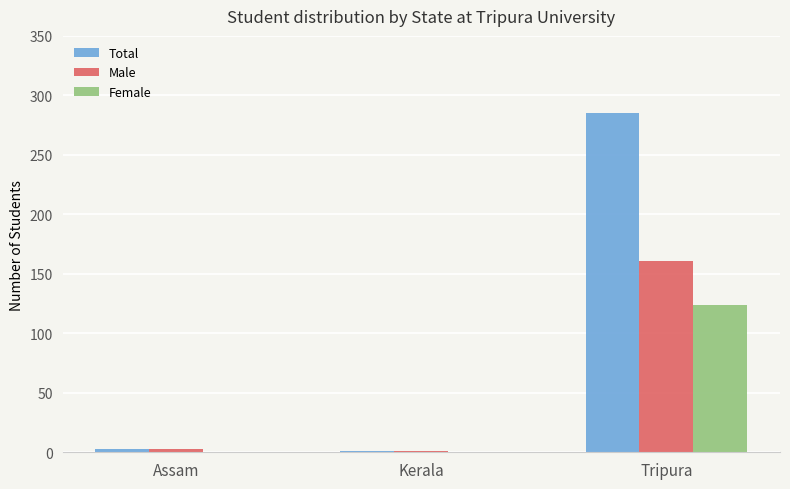

What is the highest value of the Female series?

124